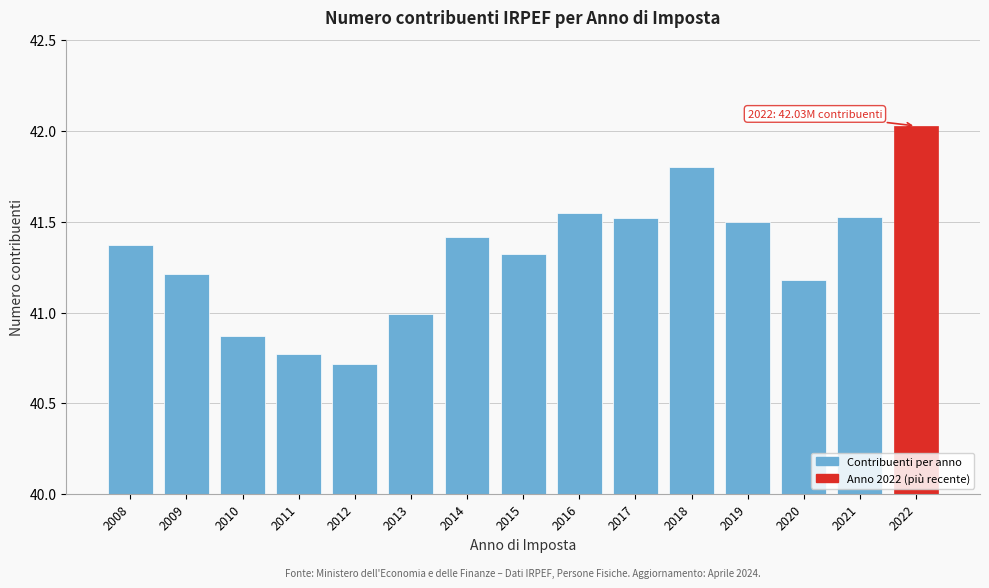

What is the value of the 8th bar from the left?

41.3